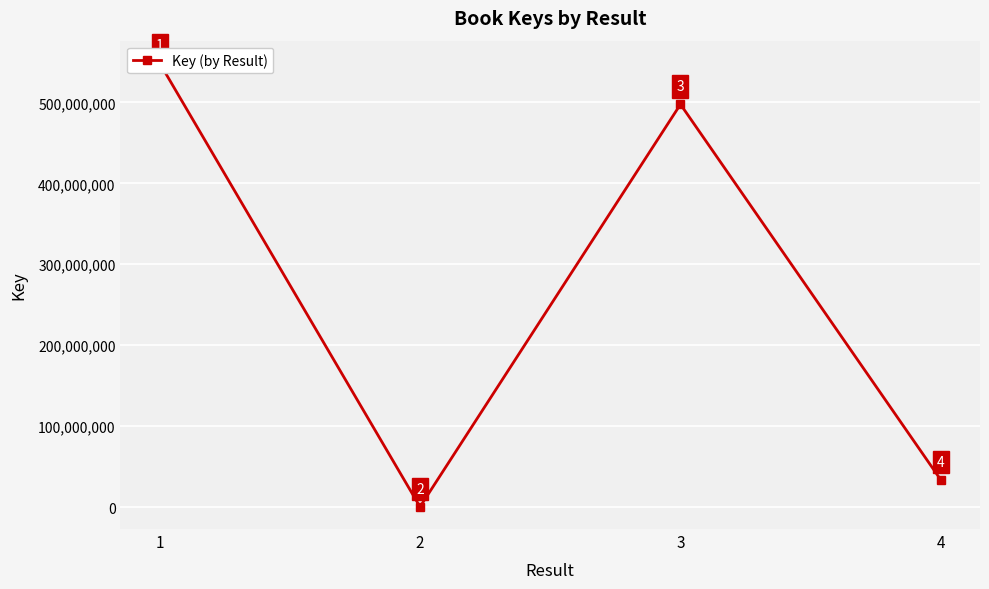

How many points are higher than both their immediate neighbors (excluding endpoints)?

1